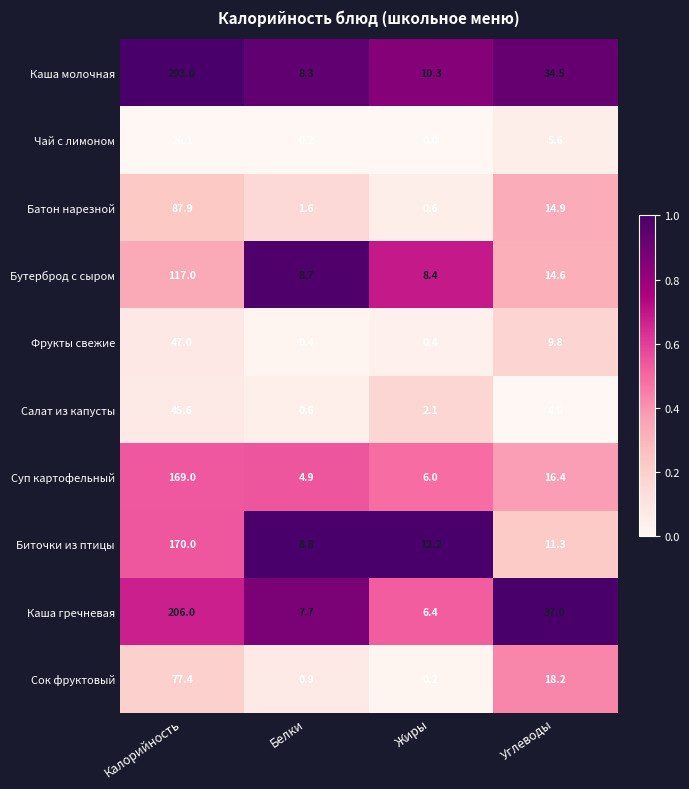

At which label does Чай с лимоном first exceed 5?

Калорийность